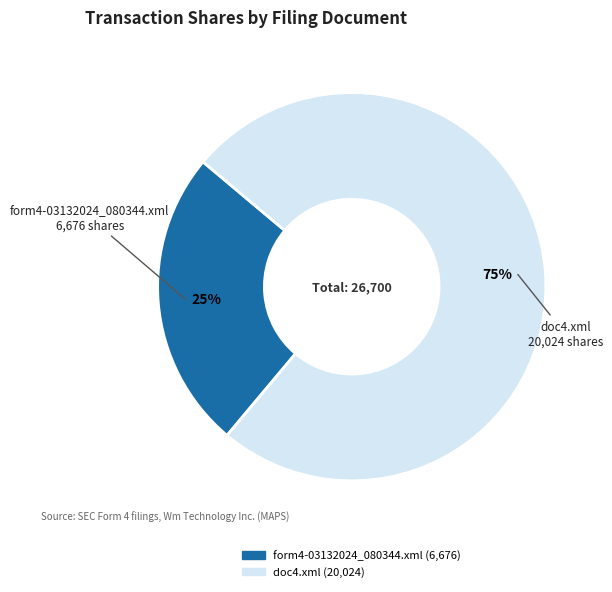

Which slice represents more than half of the pie?

doc4.xml